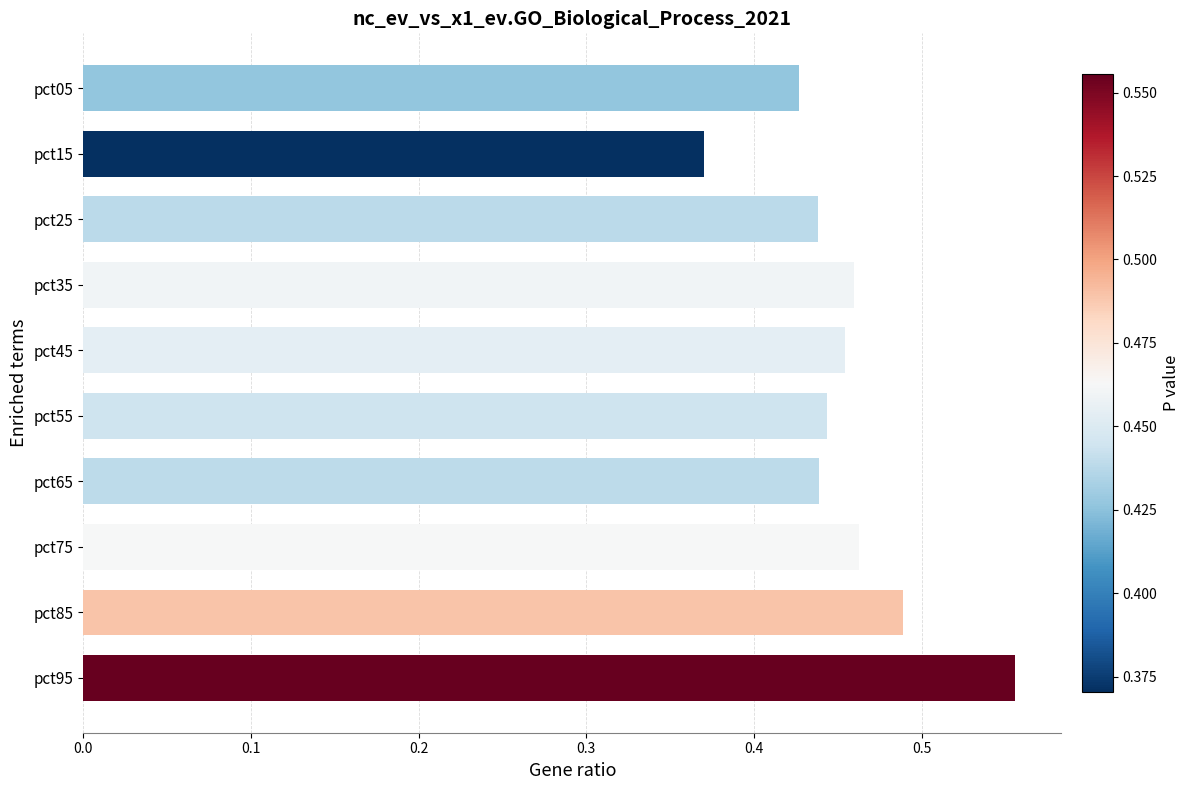

The chart shows a value of 0.3 at pct05. True or false?

False